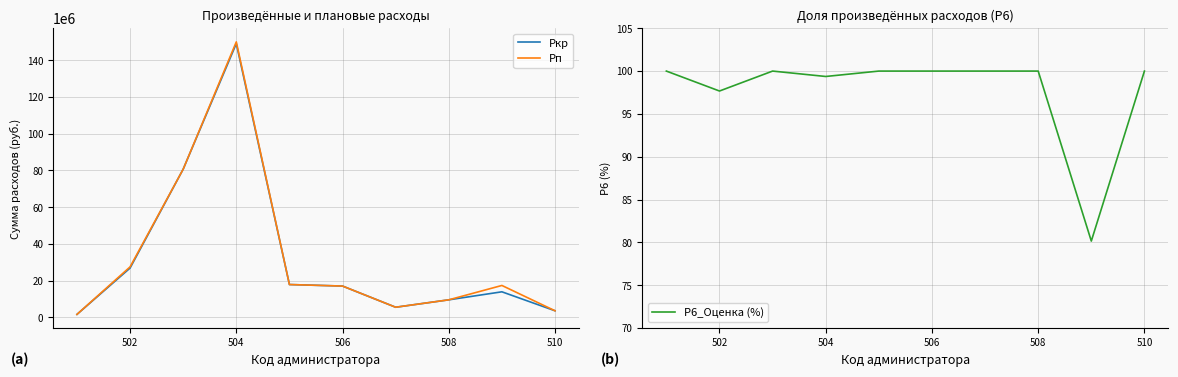

What is the highest value of the Pкр series?

149031175.9